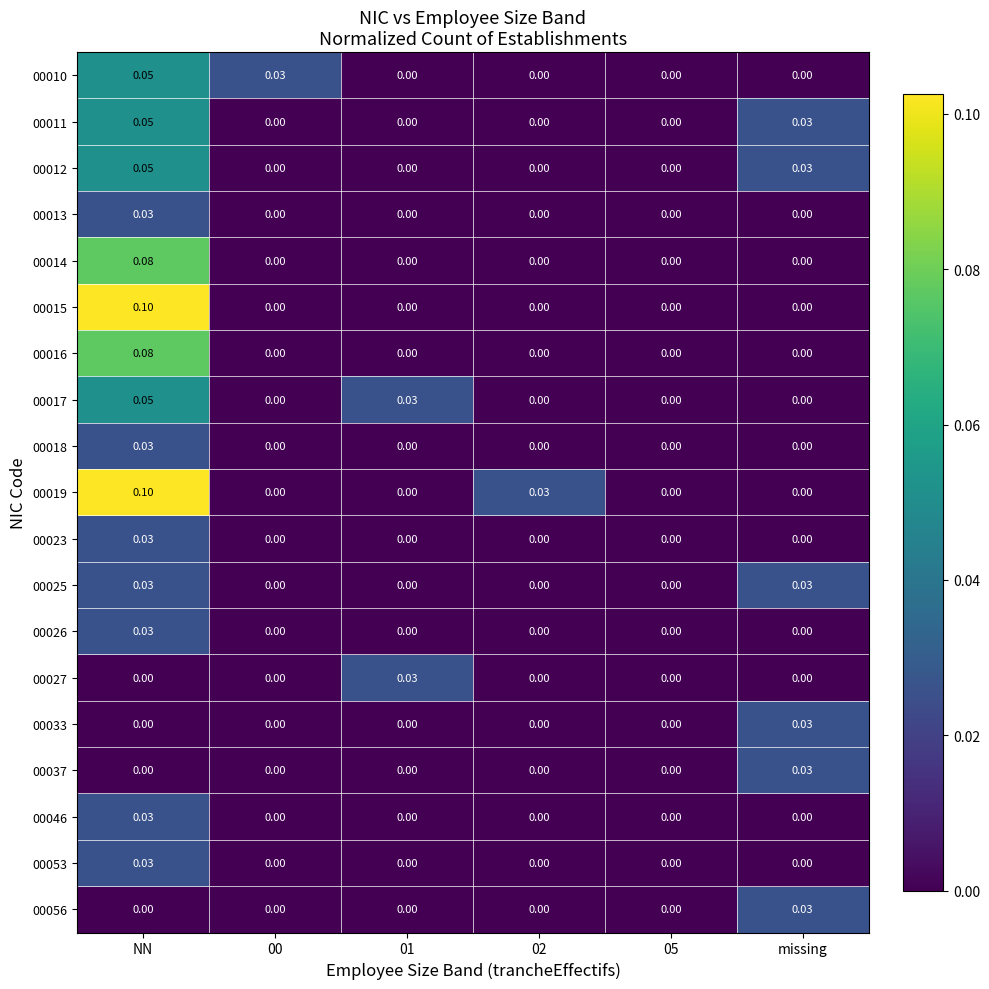

How many distinct data groups are displayed?

19